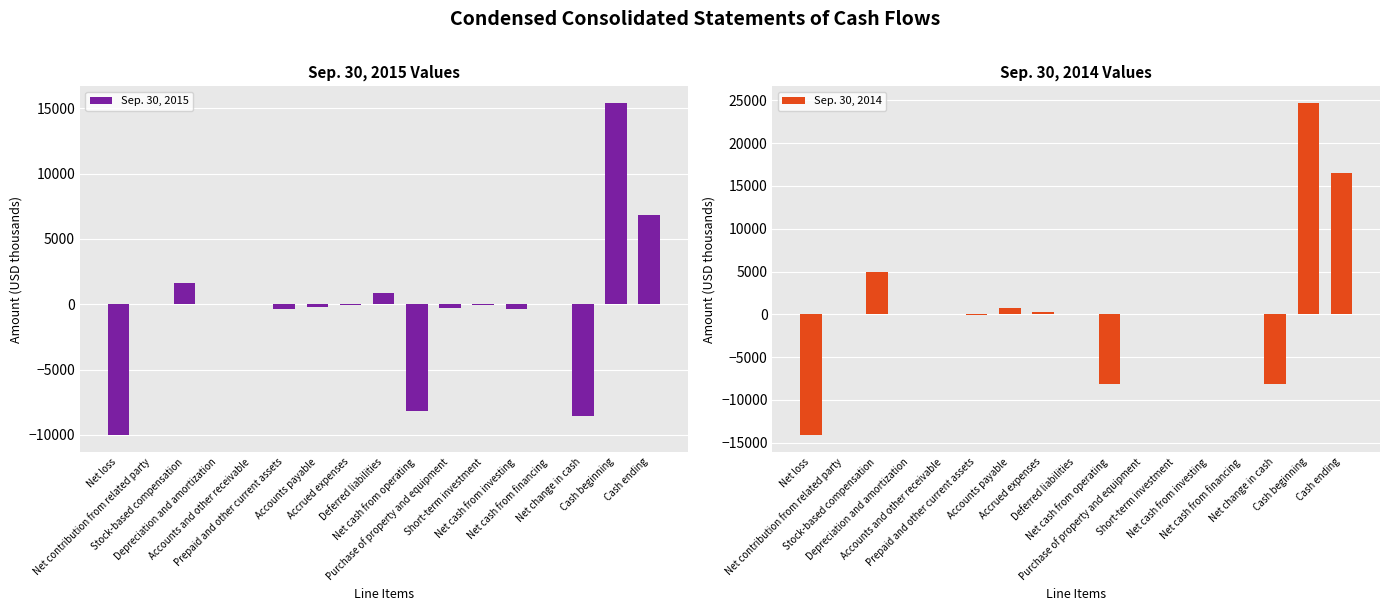

What is the sum of the Sep. 30, 2015 values at Purchase of property and equipment and Depreciation and amortization?

-257